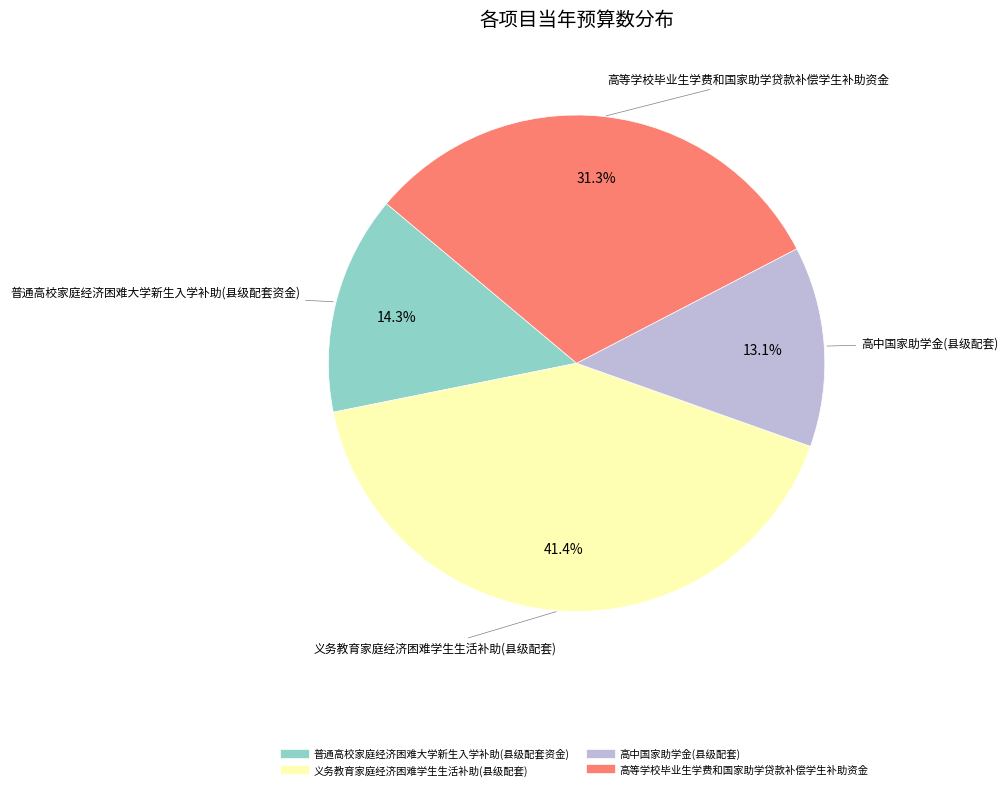

What percentage is the 义务教育家庭经济困难学生生活补助(县级配套) slice, to the nearest percent?

41%